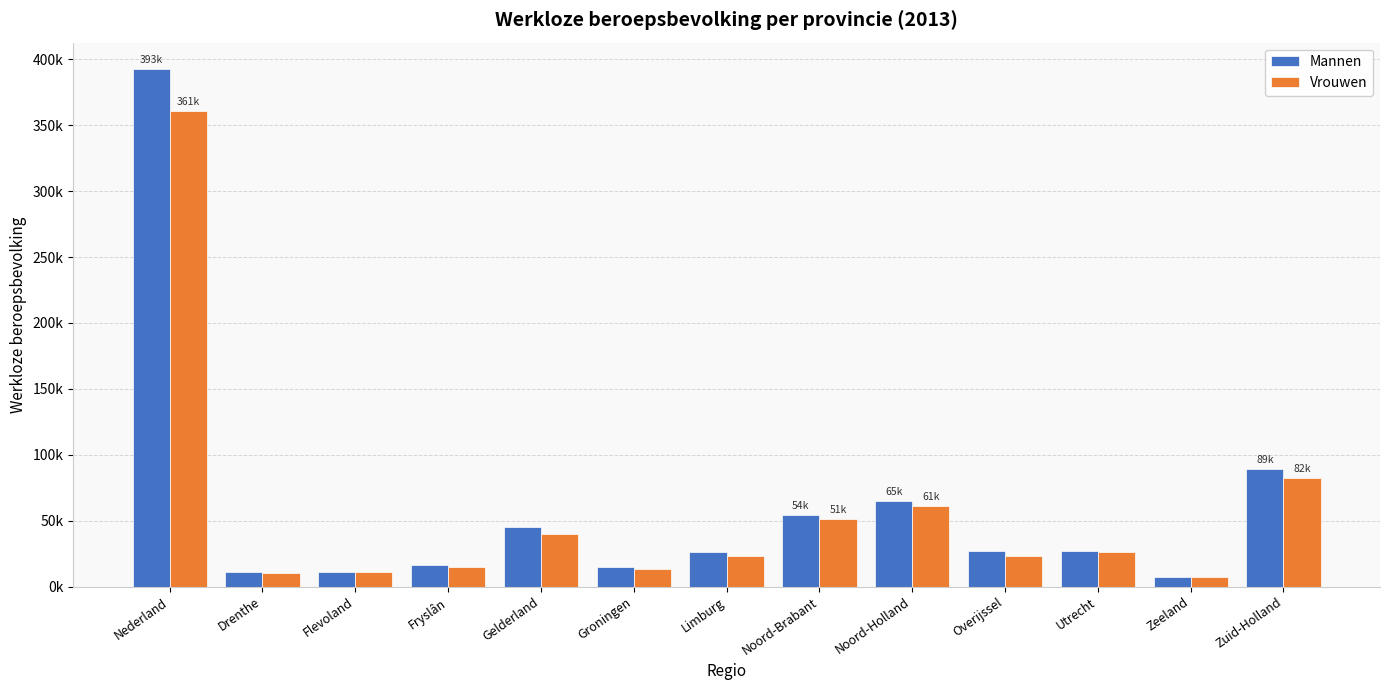

Rank the categories by Vrouwen value from highest to lowest.

Nederland, Zuid-Holland, Noord-Holland, Noord-Brabant, Gelderland, Utrecht, Limburg, Overijssel, Fryslân, Groningen, Flevoland, Drenthe, Zeeland